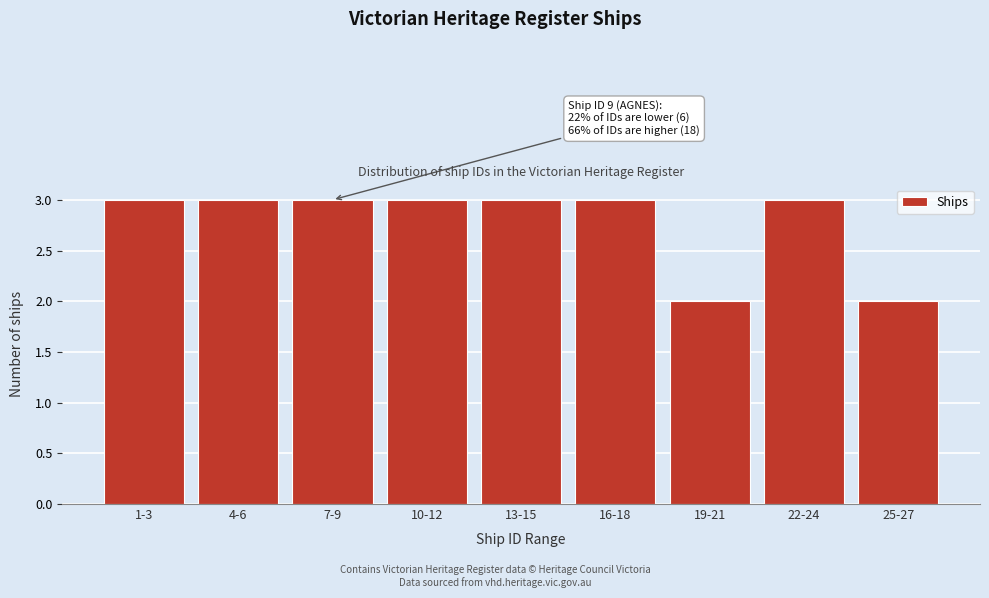

Reading right to left, transcribe all the data shown in this chart.

2	3	2	3	3	3	3	3	3